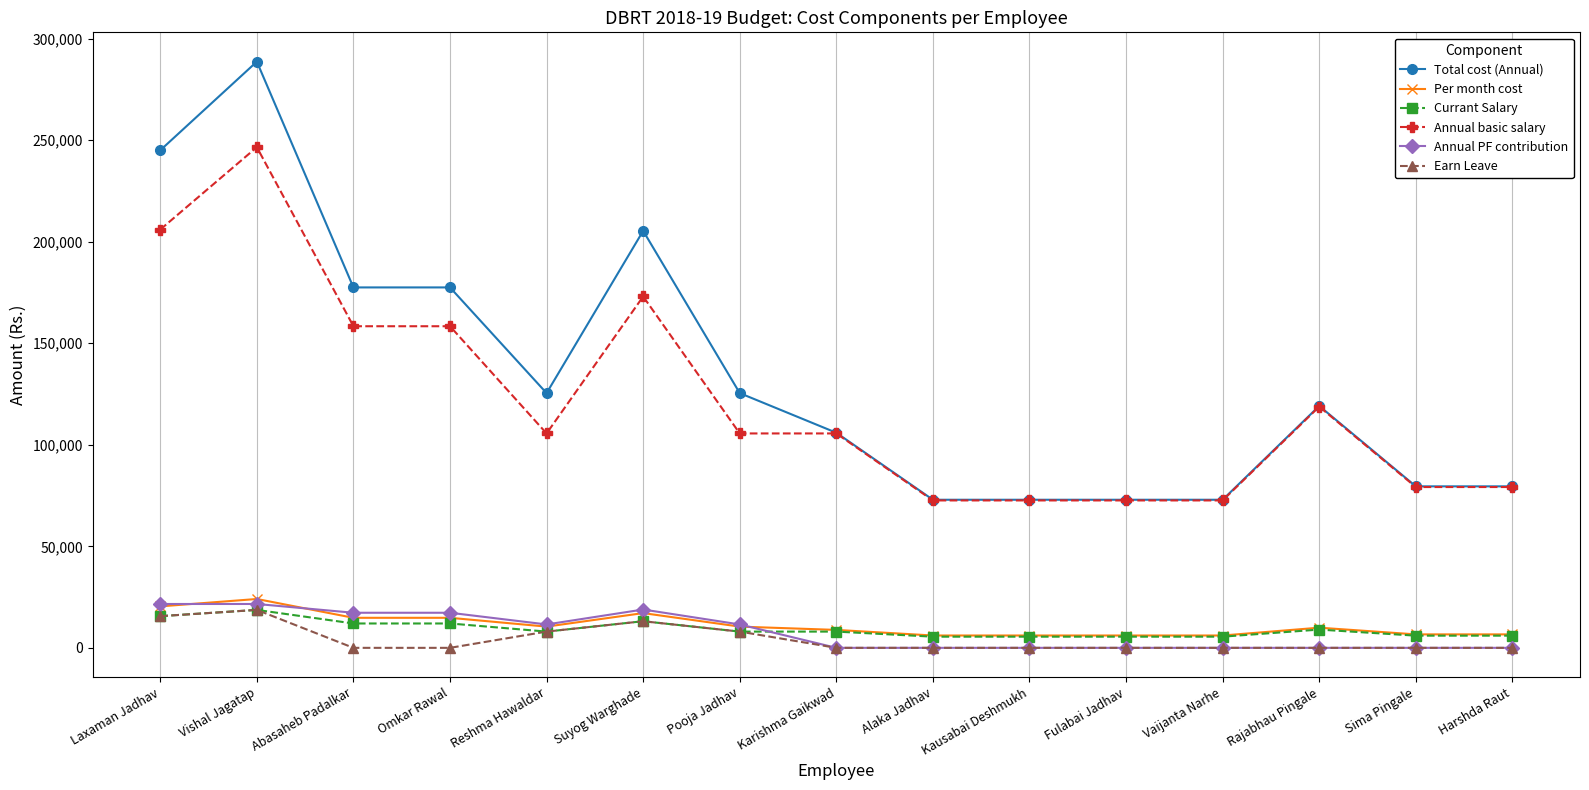

What position from the right is Reshma Hawaldar?

11